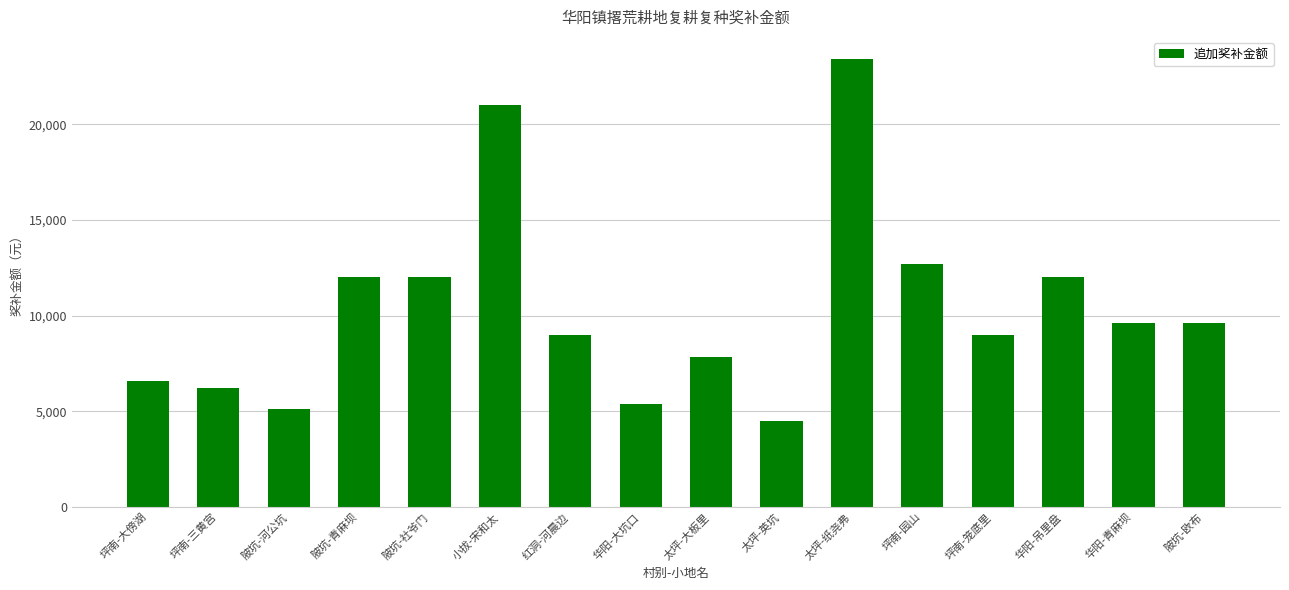

What position from the right is 小拔-宋和太?

11